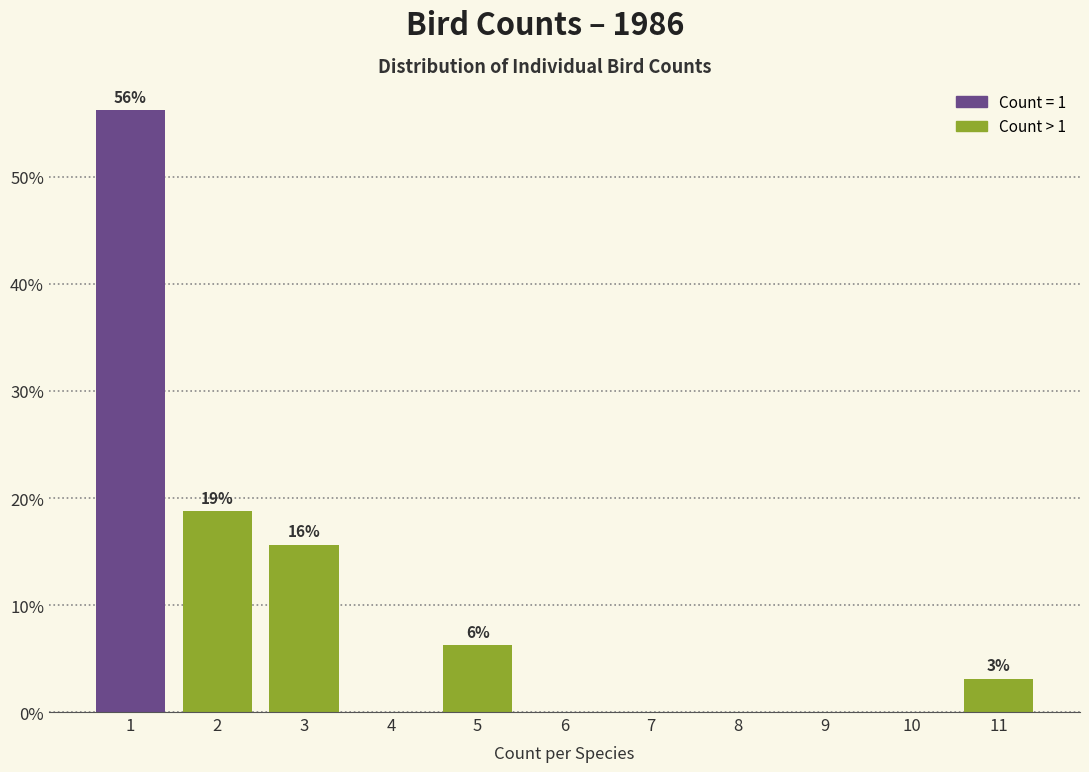

Over which range of the x-axis is the bar tallest?

0.5 to 1.5